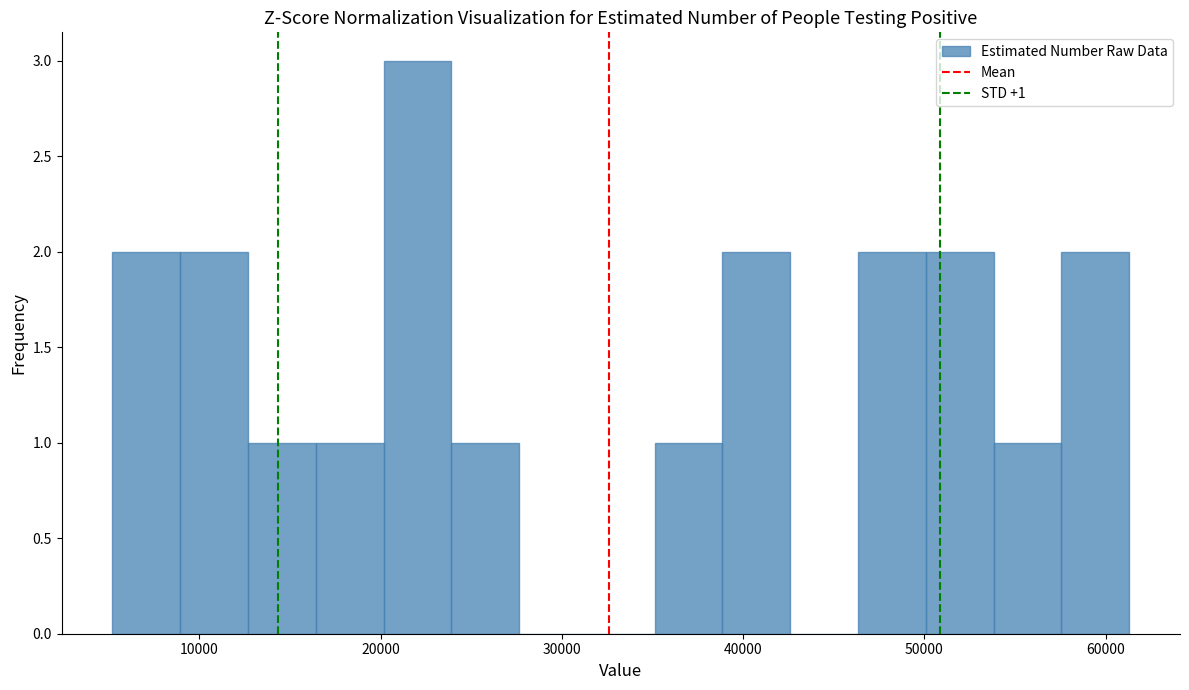

Read against the x-axis, roughly where is the centre of the tallest bar?

22000